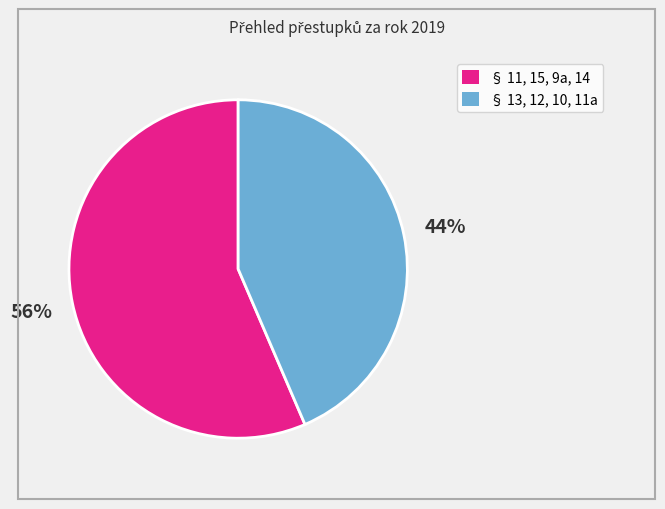

Is there any slice that represents more than half of the pie?

Yes